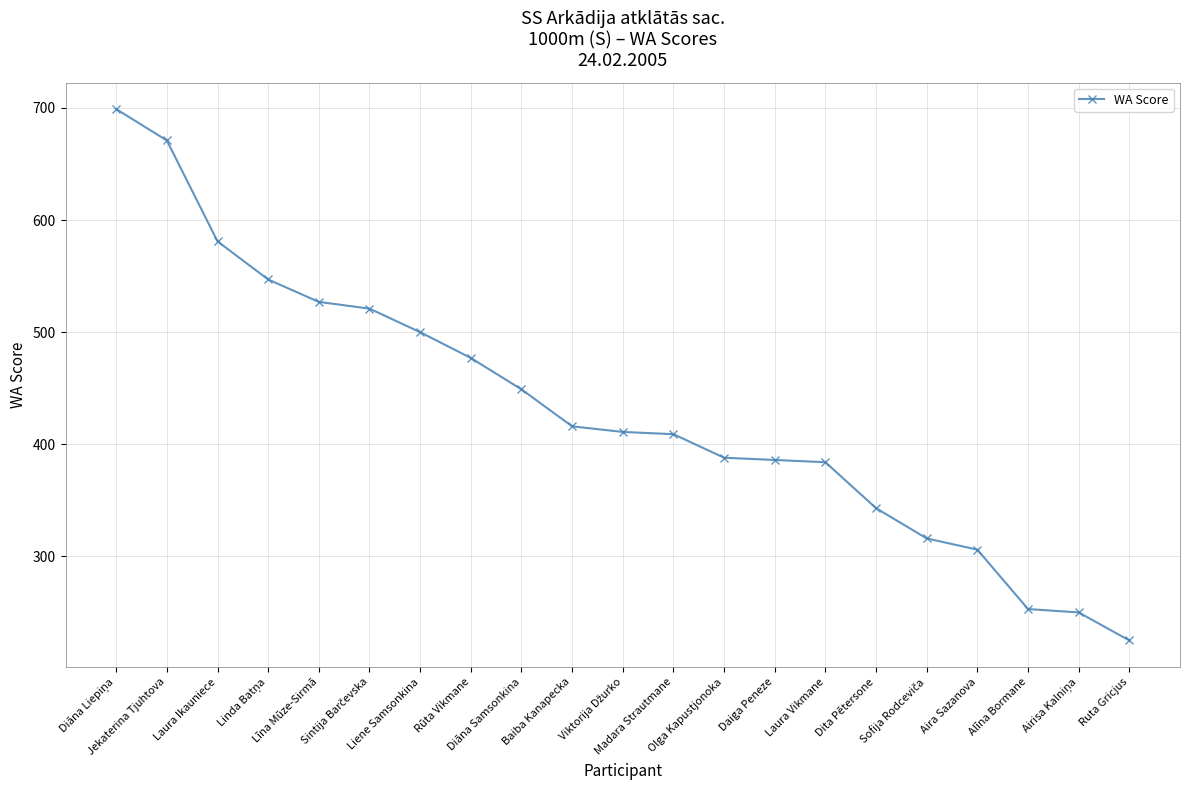

What is the average value?

431